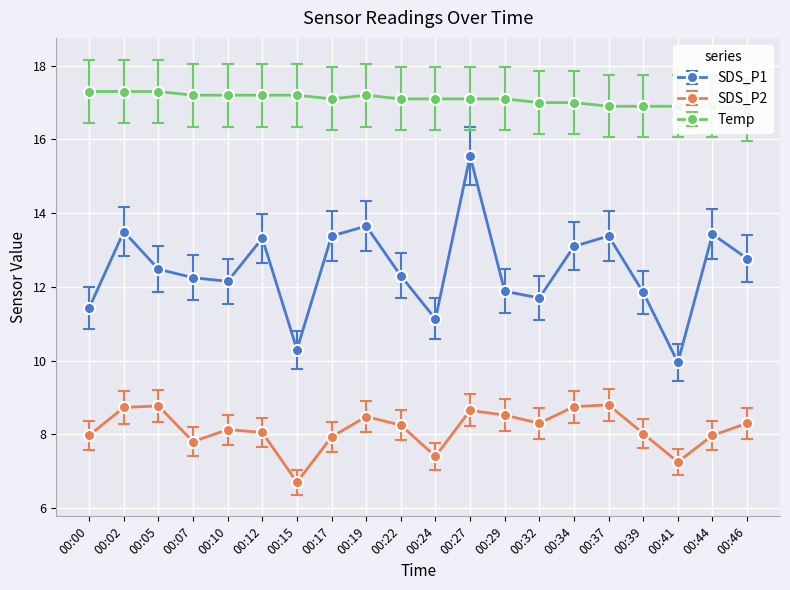

What is the minimum value shown in the chart?

6.7